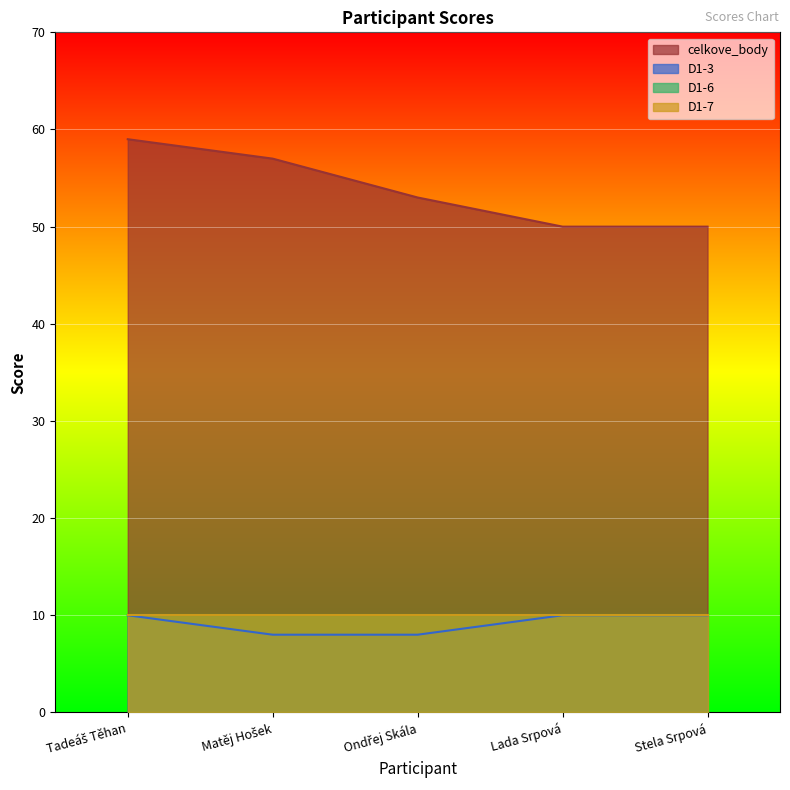

Reading left to right, extract all data points from this chart.

celkove_body: 59	57	53	50	50
D1-3: 10	8	8	10	10